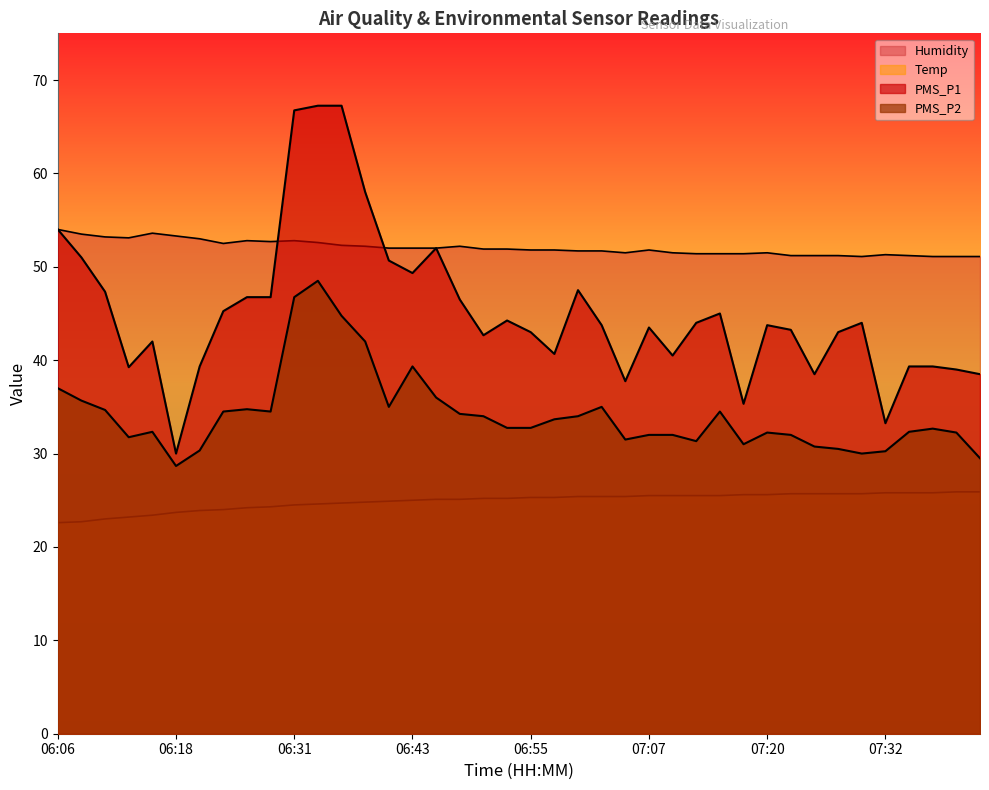

How many lines are shown in the chart?

4